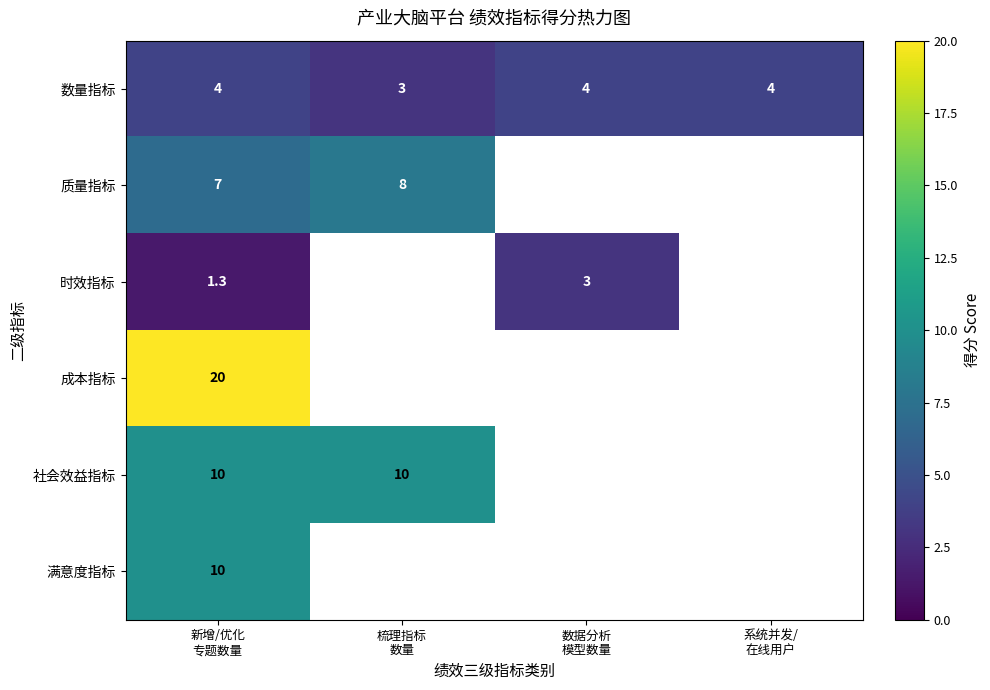

What is the greatest value displayed?

20.0